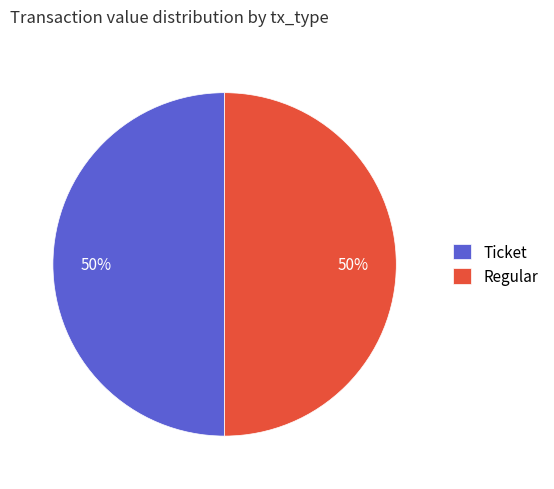

The Ticket slice represents 50% of the pie. True or false?

True